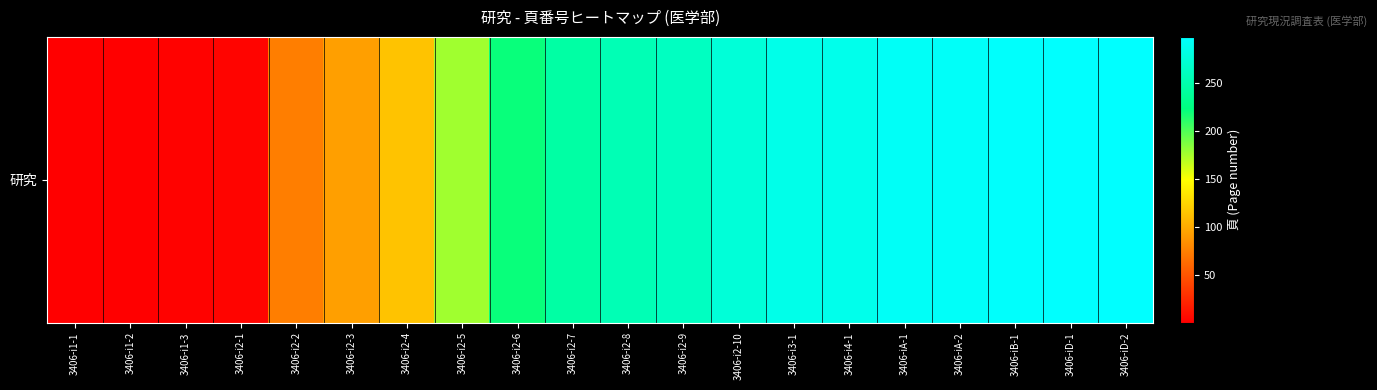

What is the average value?

189